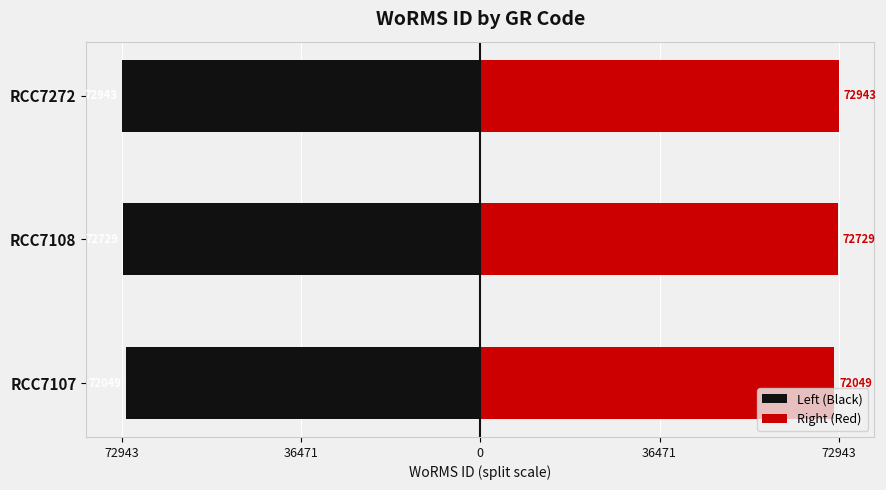

What is the value of the Left (Black) bar at the 2nd from the left?

-72729.0